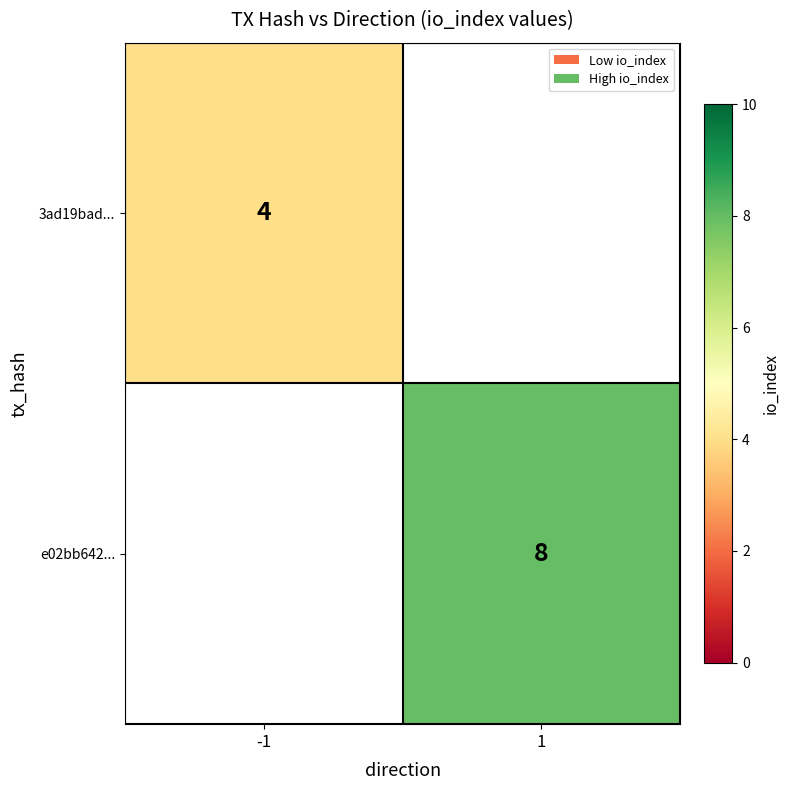

The e02bb642... series shows 8 at 1. True or false?

True